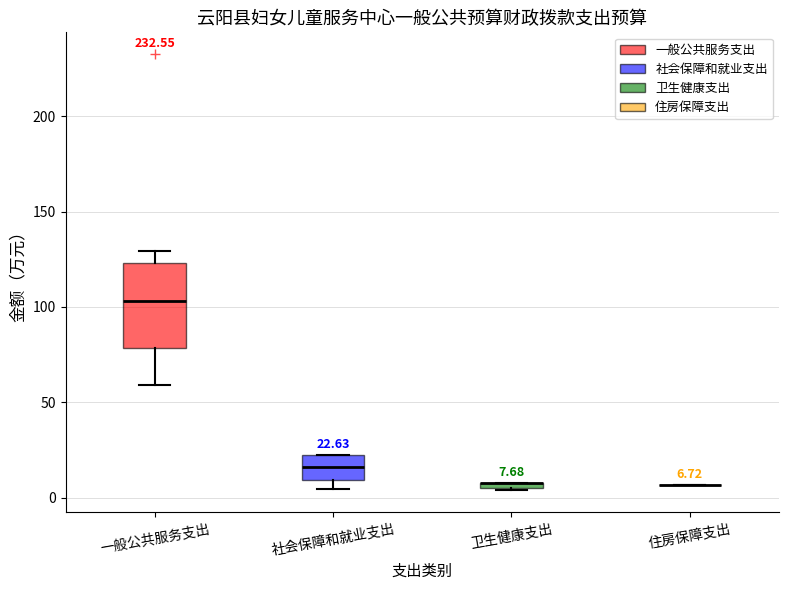

Which box is the tallest, from its lower edge to its upper edge?

一般公共服务支出